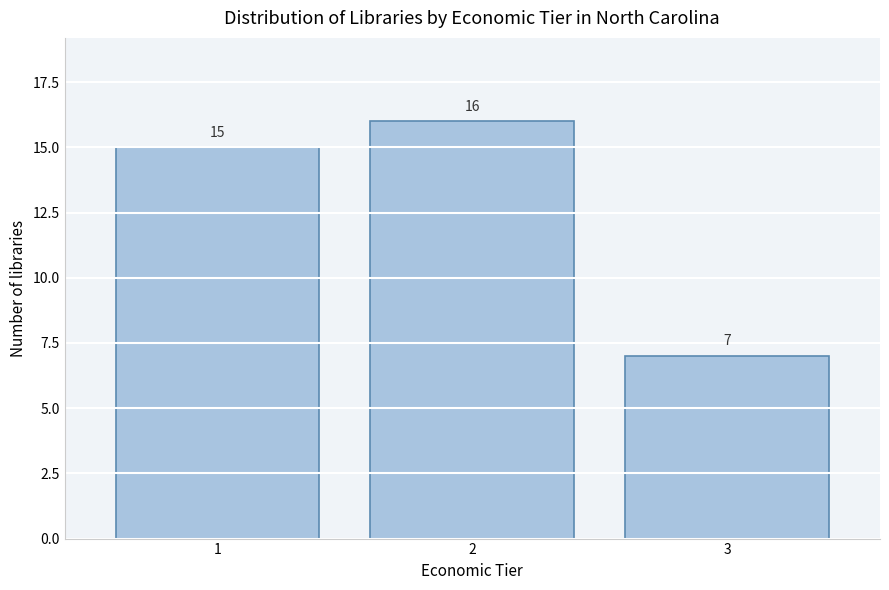

Reading left to right, extract all data points from this chart.

1=15	2=16	3=7